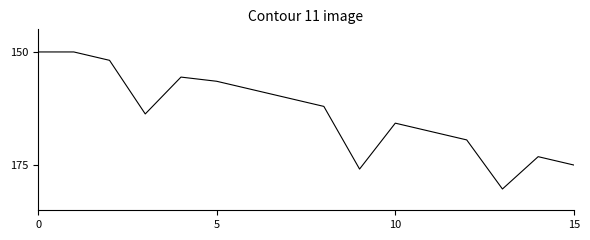

Does the chart have visible grid lines?

No